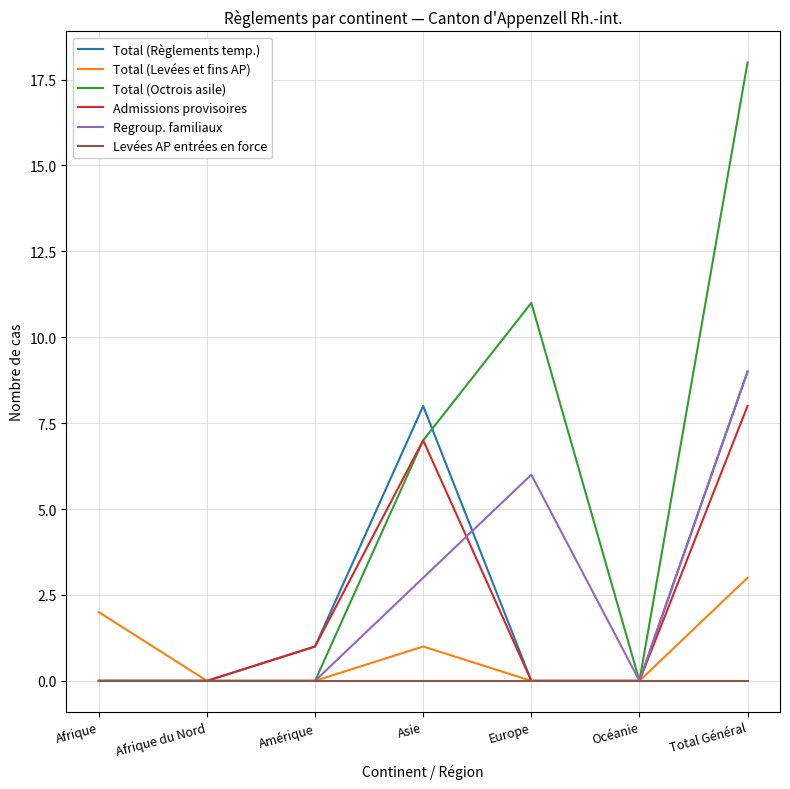

Which series has the largest total across all categories?

Total (Octrois asile)